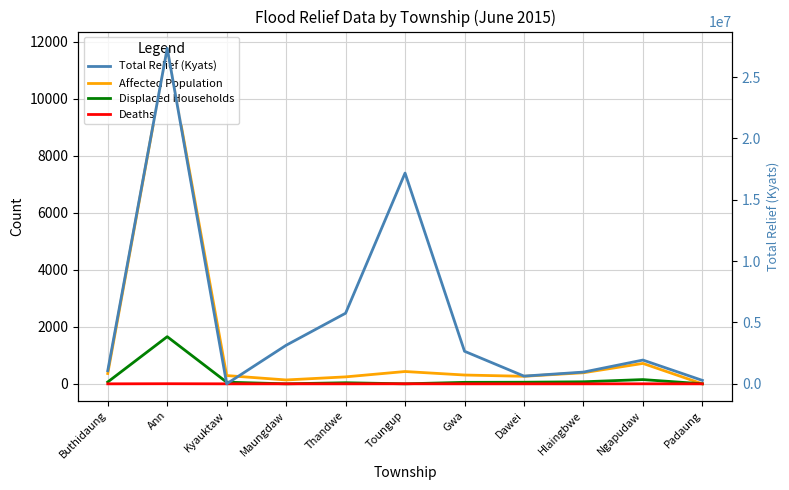

How many interior local valleys does the Displaced Households series have?

2